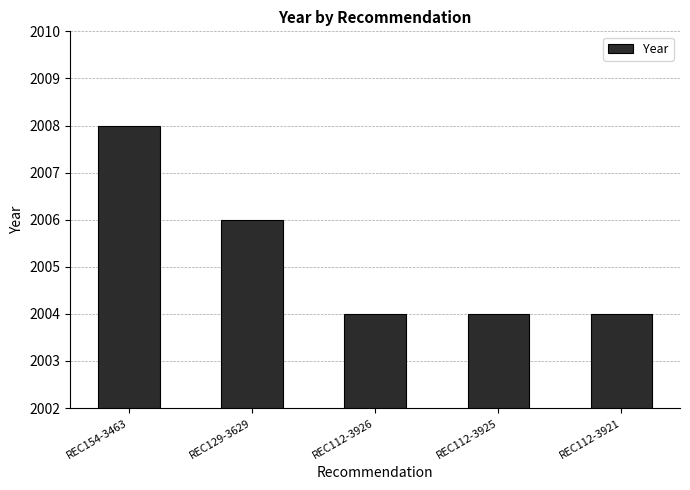

What is the value of the 5th bar from the left?

2004